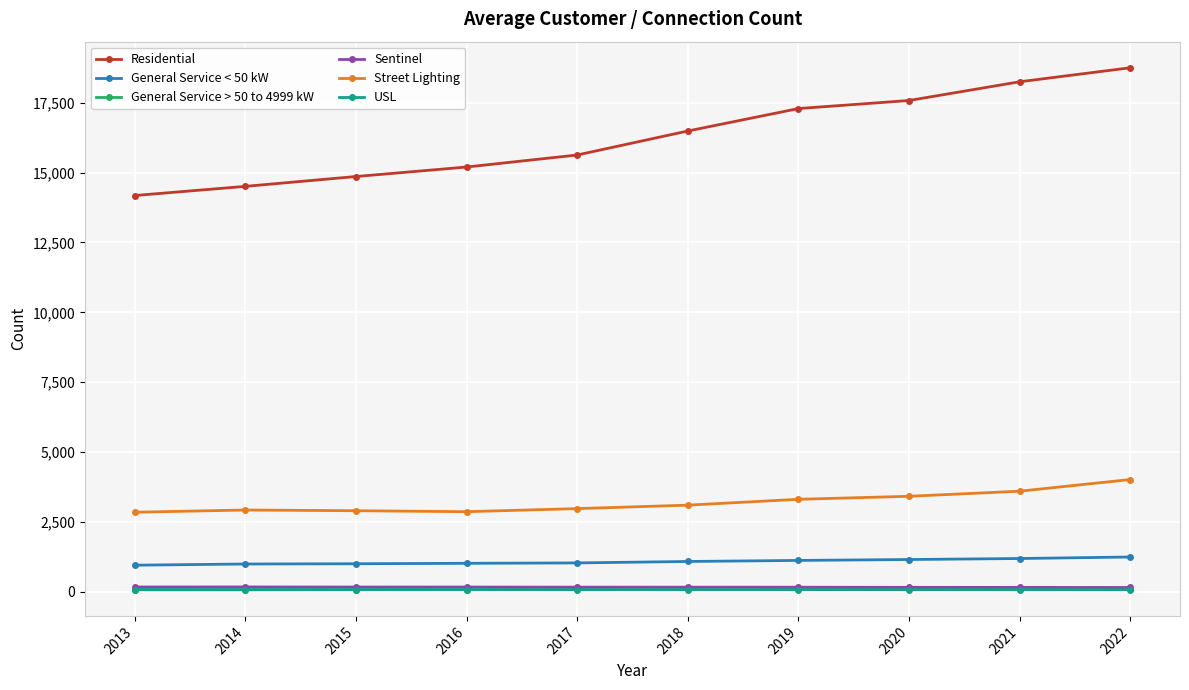

True or false: Street Lighting and USL intersect in this chart.

False